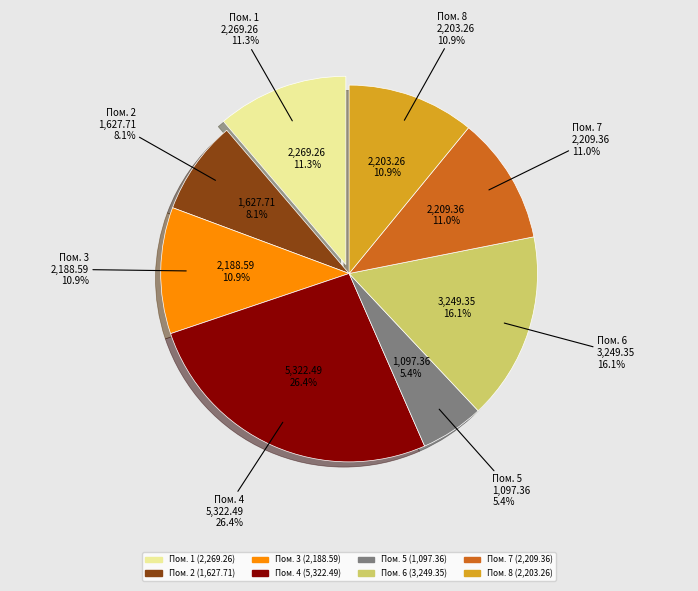

What percentage is NOT represented by 3?

89.1%